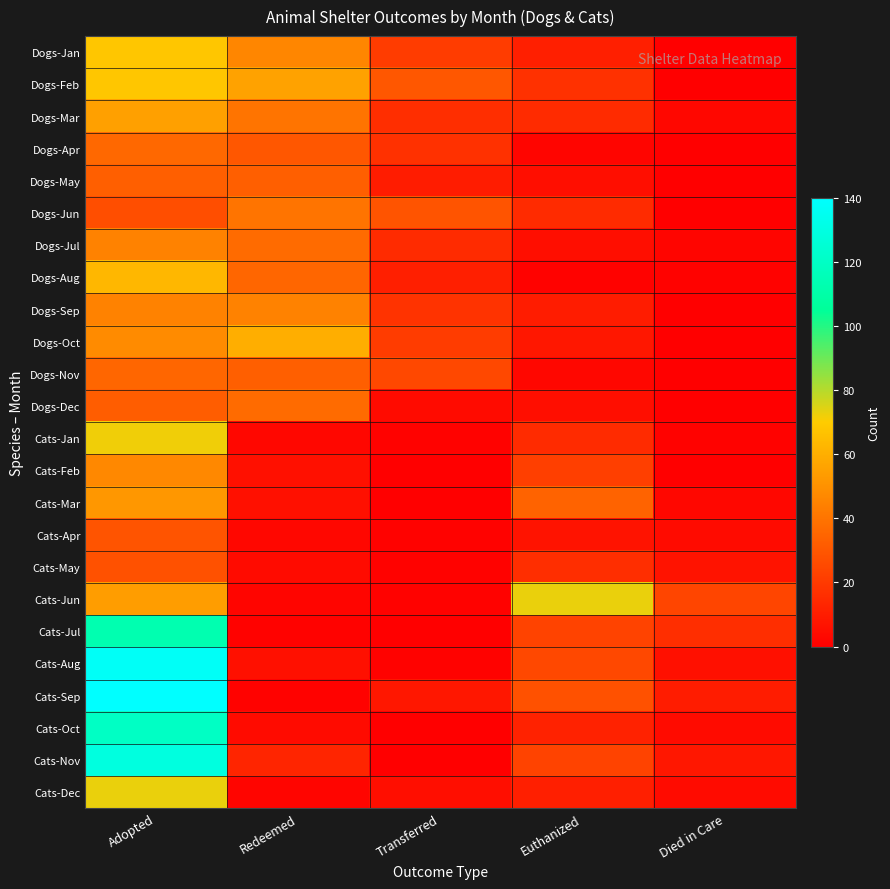

Reading left to right, transcribe all the data shown in this chart.

Dogs-Jan: Adopted=68	Redeemed=46	Transferred=21	Euthanized=11	Died in Care=0
Dogs-Feb: Adopted=68	Redeemed=56	Transferred=30	Euthanized=17	Died in Care=0
Dogs-Mar: Adopted=55	Redeemed=40	Transferred=16	Euthanized=15	Died in Care=3
Dogs-Apr: Adopted=36	Redeemed=30	Transferred=17	Euthanized=2	Died in Care=0
Dogs-May: Adopted=33	Redeemed=33	Transferred=10	Euthanized=5	Died in Care=0
Dogs-Jun: Adopted=27	Redeemed=40	Transferred=29	Euthanized=15	Died in Care=0
Dogs-Jul: Adopted=45	Redeemed=37	Transferred=15	Euthanized=5	Died in Care=2
Dogs-Aug: Adopted=63	Redeemed=35	Transferred=11	Euthanized=1	Died in Care=1
Dogs-Sep: Adopted=45	Redeemed=45	Transferred=18	Euthanized=10	Died in Care=0
Dogs-Oct: Adopted=48	Redeemed=60	Transferred=21	Euthanized=8	Died in Care=0
Dogs-Nov: Adopted=35	Redeemed=33	Transferred=25	Euthanized=3	Died in Care=0
Dogs-Dec: Adopted=32	Redeemed=37	Transferred=4	Euthanized=5	Died in Care=0
Cats-Jan: Adopted=72	Redeemed=3	Transferred=1	Euthanized=15	Died in Care=1
Cats-Feb: Adopted=47	Redeemed=6	Transferred=0	Euthanized=22	Died in Care=0
Cats-Mar: Adopted=52	Redeemed=6	Transferred=0	Euthanized=34	Died in Care=3
Cats-Apr: Adopted=29	Redeemed=3	Transferred=1	Euthanized=7	Died in Care=4
Cats-May: Adopted=28	Redeemed=4	Transferred=1	Euthanized=16	Died in Care=7
Cats-Jun: Adopted=54	Redeemed=2	Transferred=1	Euthanized=73	Died in Care=24
Cats-Jul: Adopted=113	Redeemed=1	Transferred=0	Euthanized=23	Died in Care=16
Cats-Aug: Adopted=137	Redeemed=6	Transferred=1	Euthanized=25	Died in Care=6
Cats-Sep: Adopted=140	Redeemed=1	Transferred=8	Euthanized=28	Died in Care=10
Cats-Oct: Adopted=120	Redeemed=4	Transferred=0	Euthanized=12	Died in Care=4
Cats-Nov: Adopted=129	Redeemed=13	Transferred=0	Euthanized=23	Died in Care=8
Cats-Dec: Adopted=73	Redeemed=2	Transferred=5	Euthanized=11	Died in Care=4